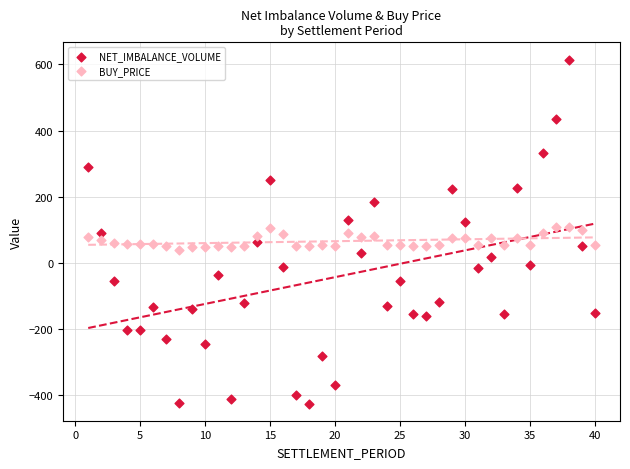

Which series reaches the minimum Y coordinate?

NET_IMBALANCE_VOLUME